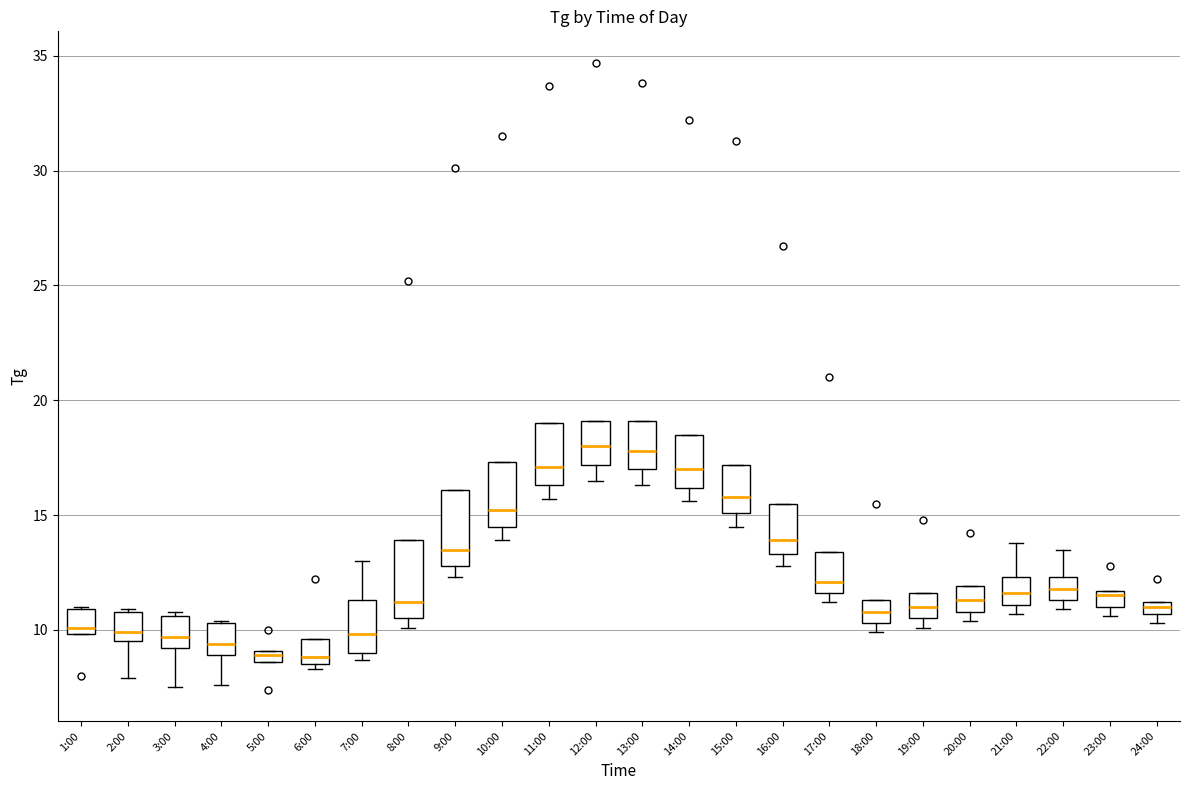

Where does the median line of the box for 10:00 sit on the y-axis? The values are not printed on the chart, so give them approximately, as read against the axis.

15.0